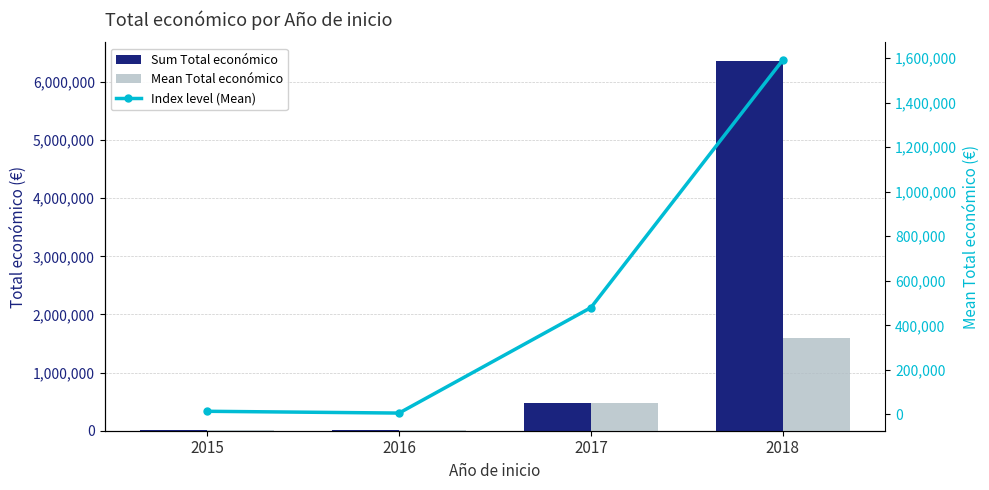

Does the chart contain any negative values?

No